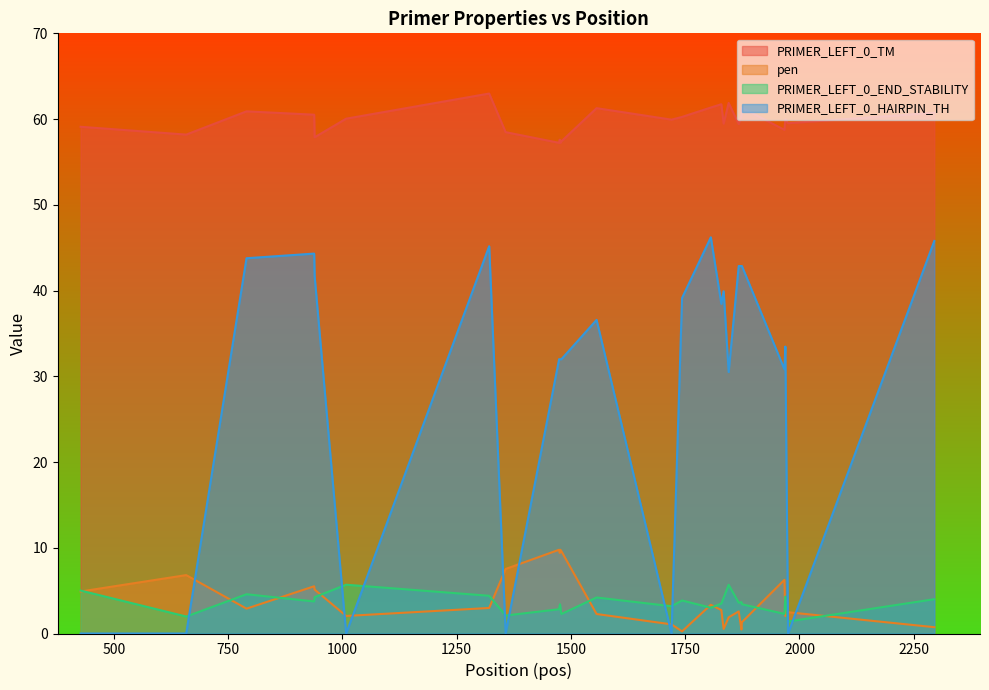

How many times do PRIMER_LEFT_0_HAIRPIN_TH and pen cross each other?

9